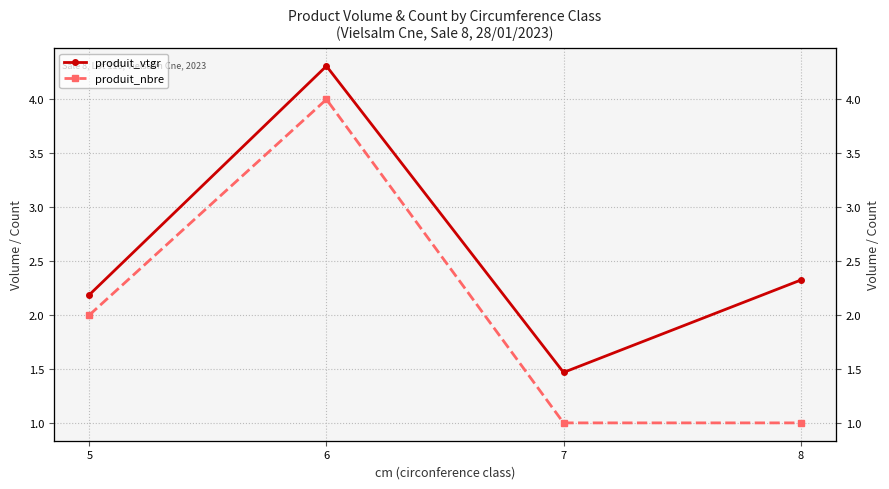

Between 8 and 7, which is larger?

8